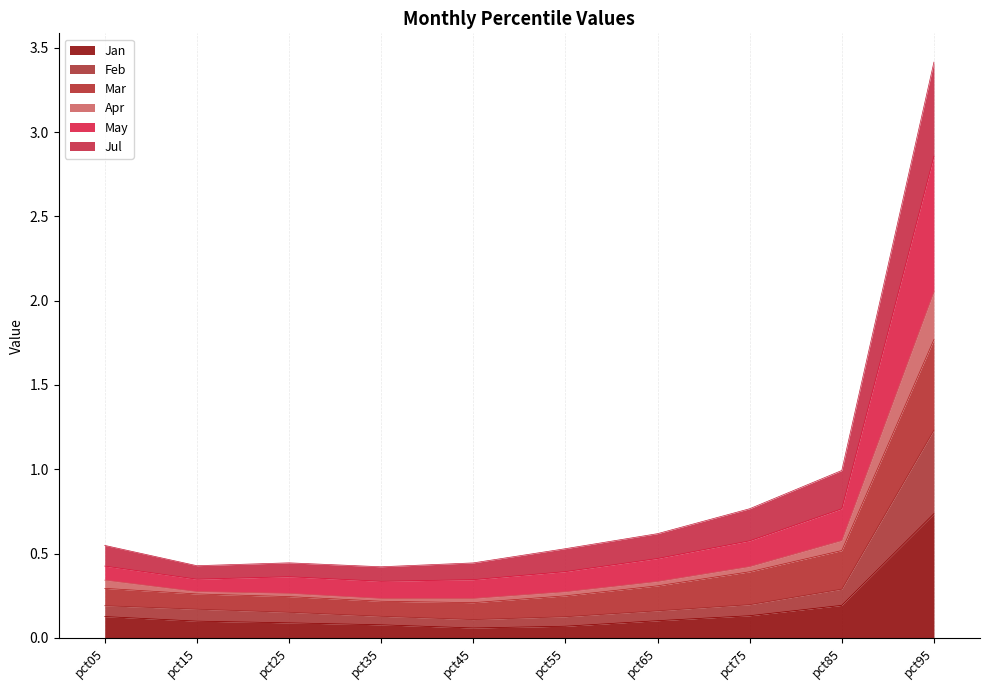

What are all the series names shown in the legend?

Jan, Feb, Mar, Apr, May, Jul